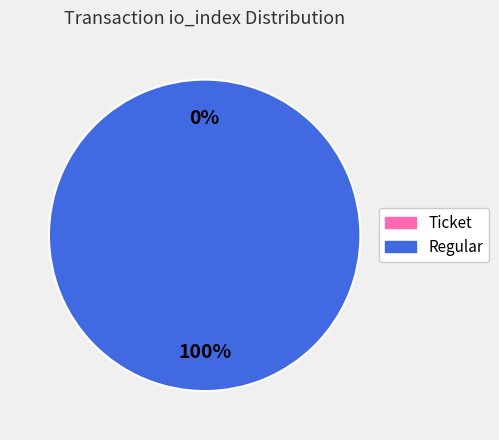

To the nearest percent, what is the difference between the largest and smallest slice percentages?

100%